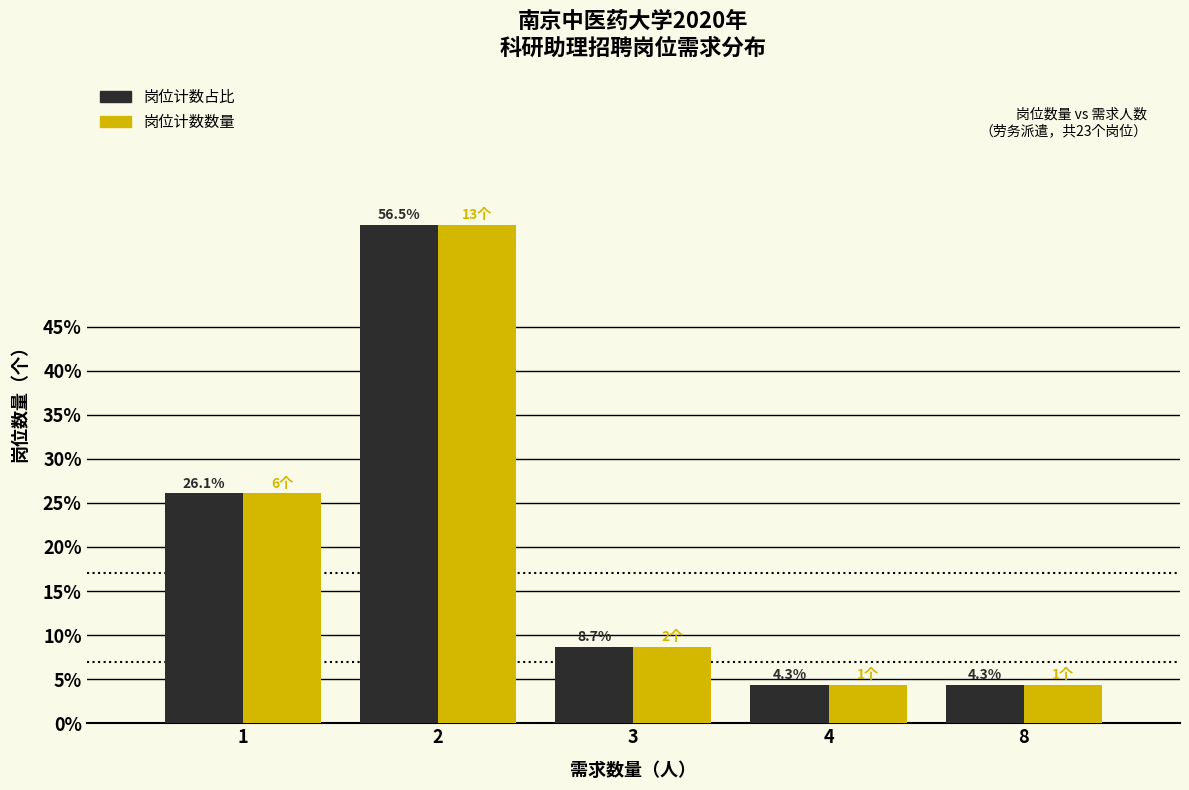

What is the minimum value shown in the chart?

4.3